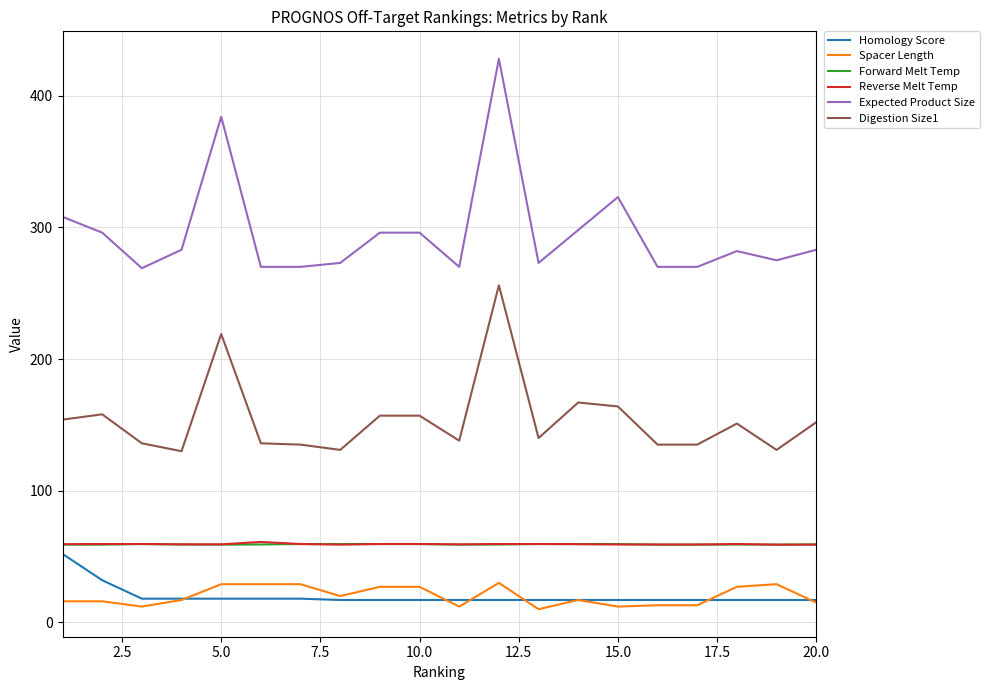

Which series has the largest total across all categories?

Expected Product Size